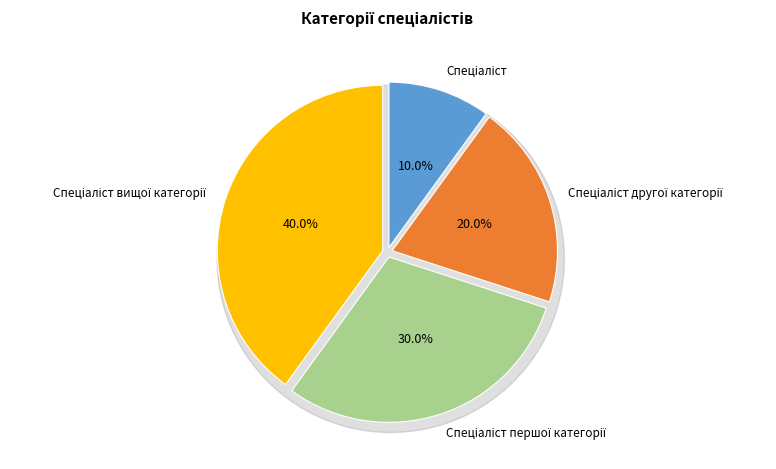

The Спеціаліст slice represents 10% of the pie. True or false?

True